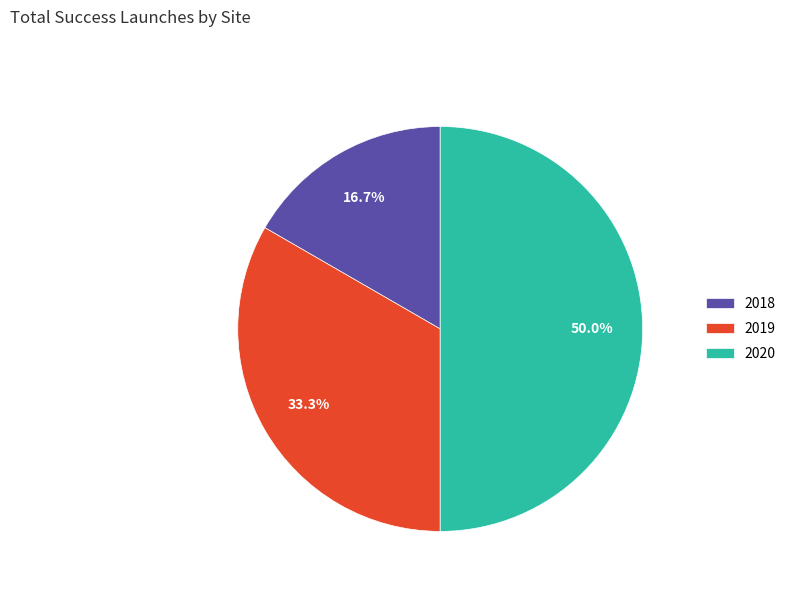

Does 2019 account for over 50% of the chart?

No